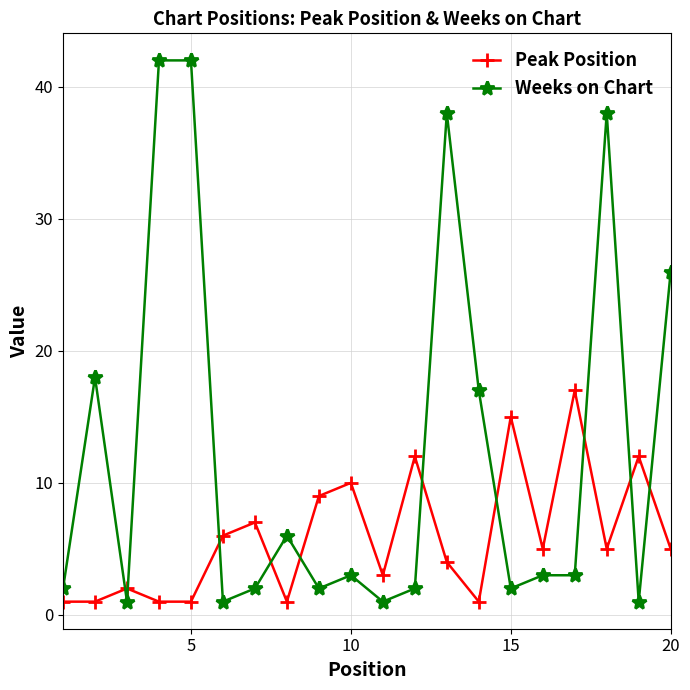

True or false: Peak Position has more than 0 points higher than both neighbors.

True